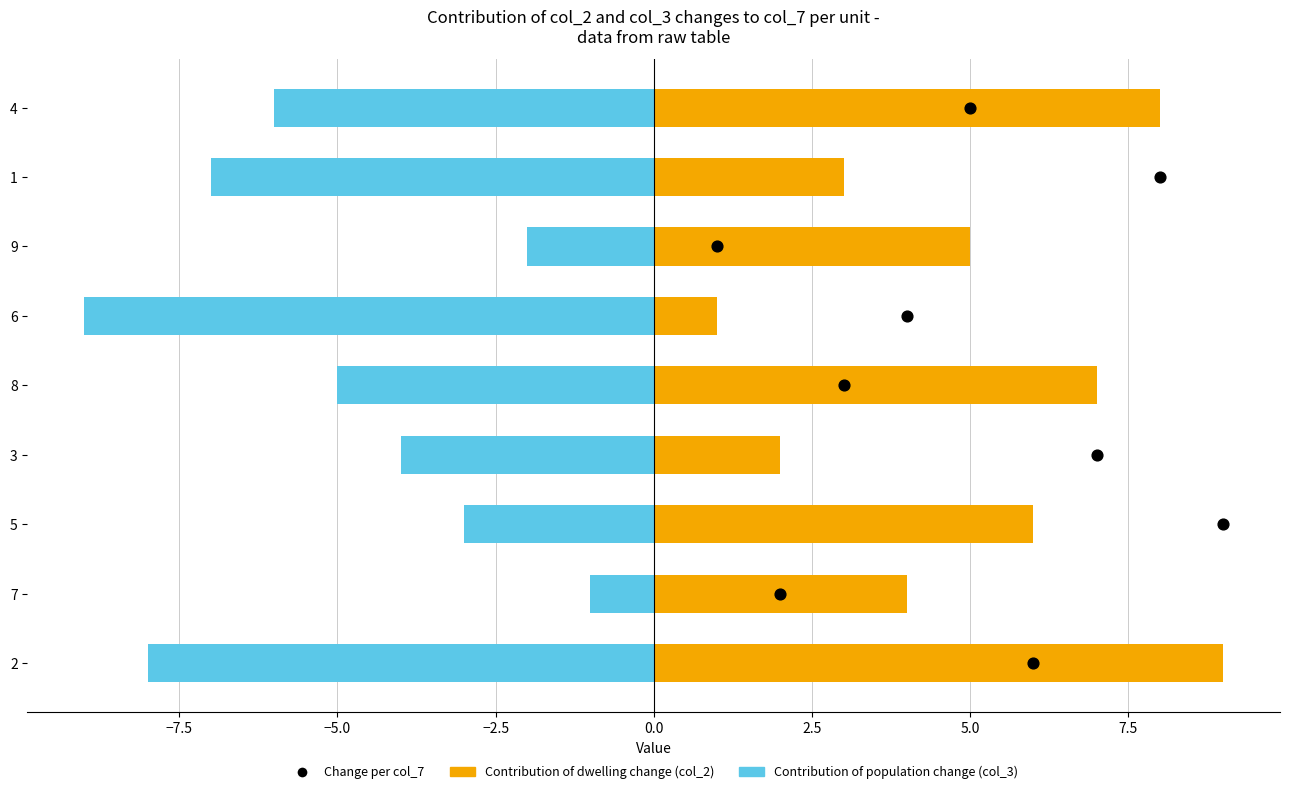

Which series has the largest total across all categories?

Contribution of dwelling change